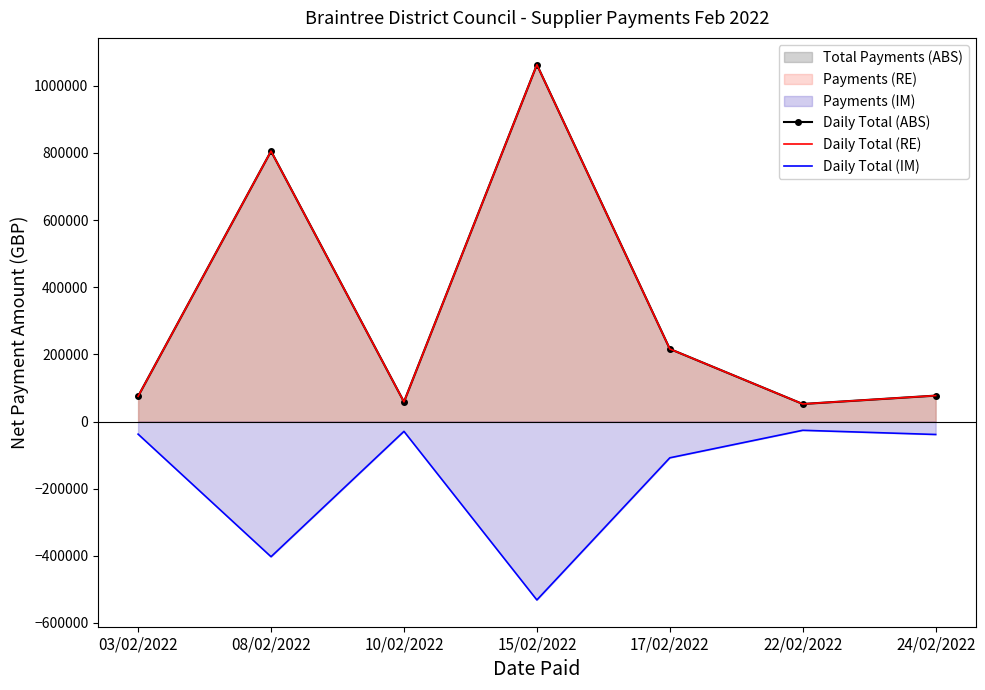

Which series changed the most between 08/02/2022 and 15/02/2022?

Daily Total (ABS)